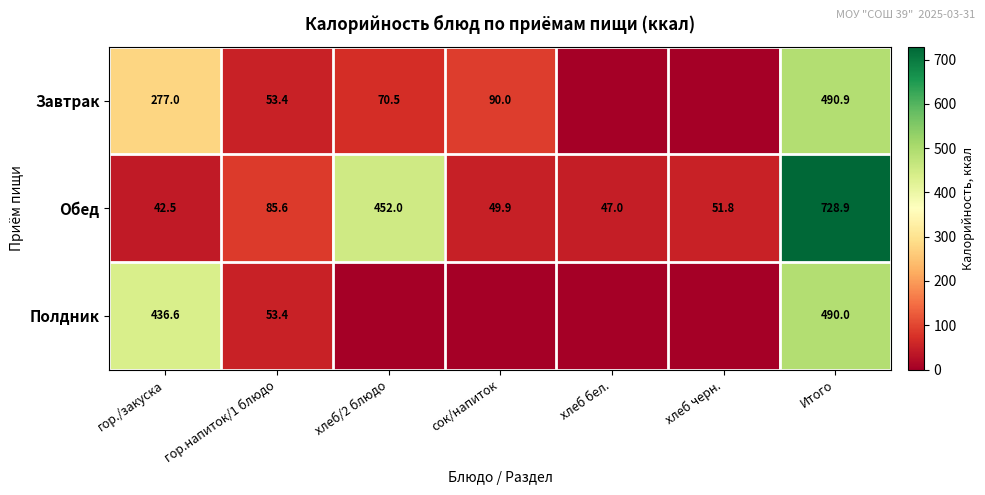

What is the difference between the maximum and minimum values in the Обед series?

686.4